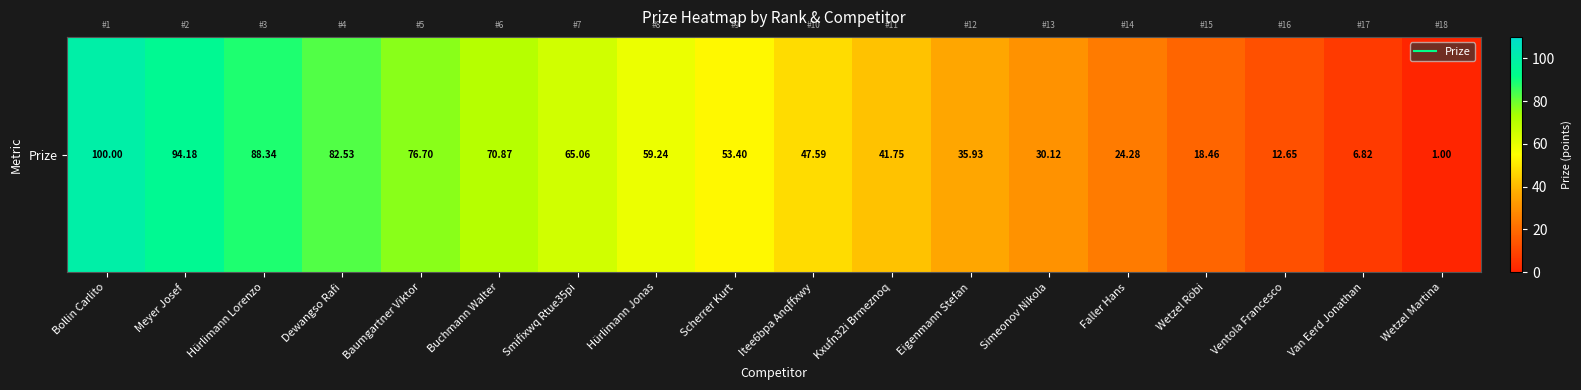

Reading right to left, transcribe all the data shown in this chart.

1.0	6.8	12.7	18.5	24.3	30.1	35.9	41.8	47.6	53.4	59.2	65.1	70.9	76.7	82.5	88.3	94.2	100.0